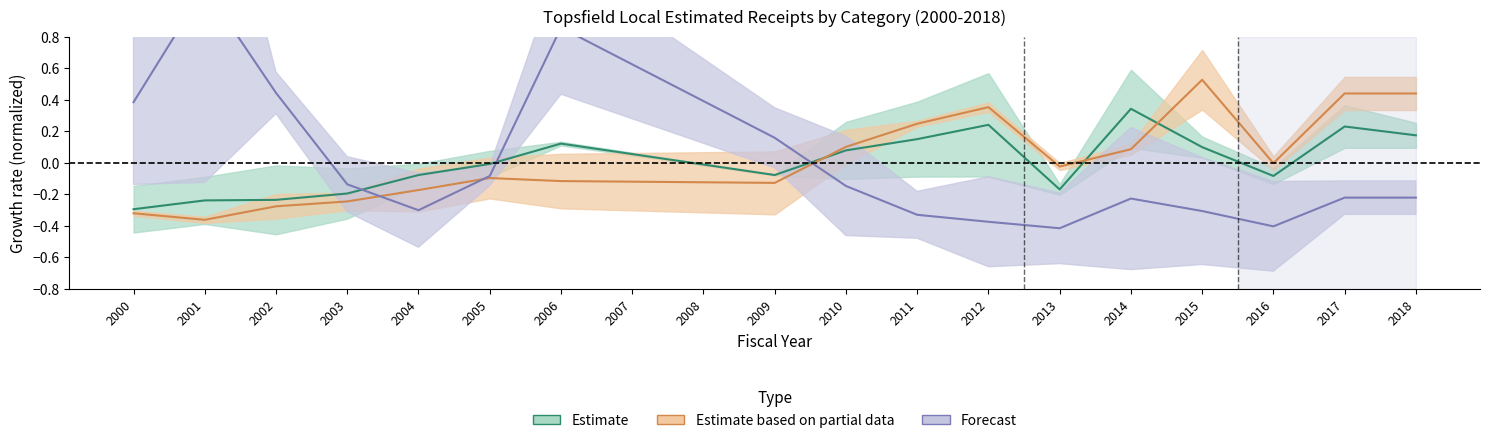

What are all the series names shown in the legend?

Estimate, Estimate based on partial data, Forecast